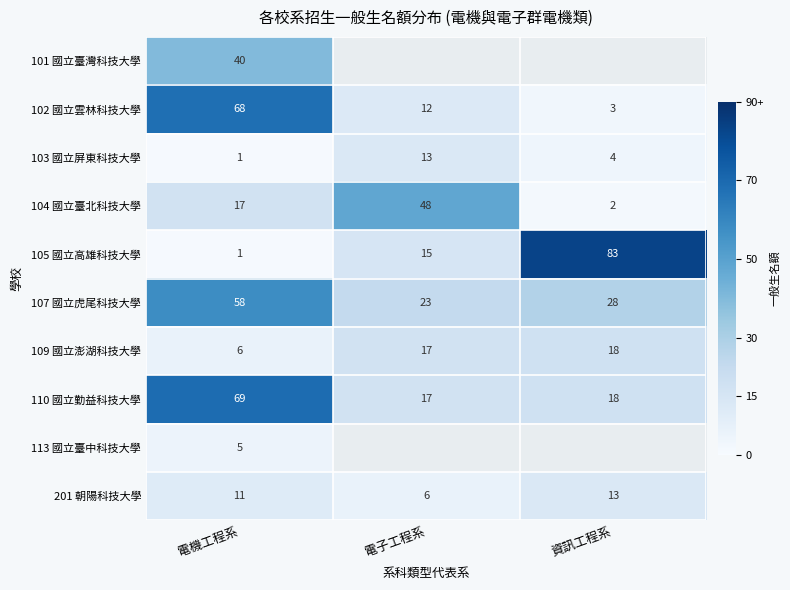

Which category has the highest value in the 107 國立虎尾科技大學 series?

電機工程系